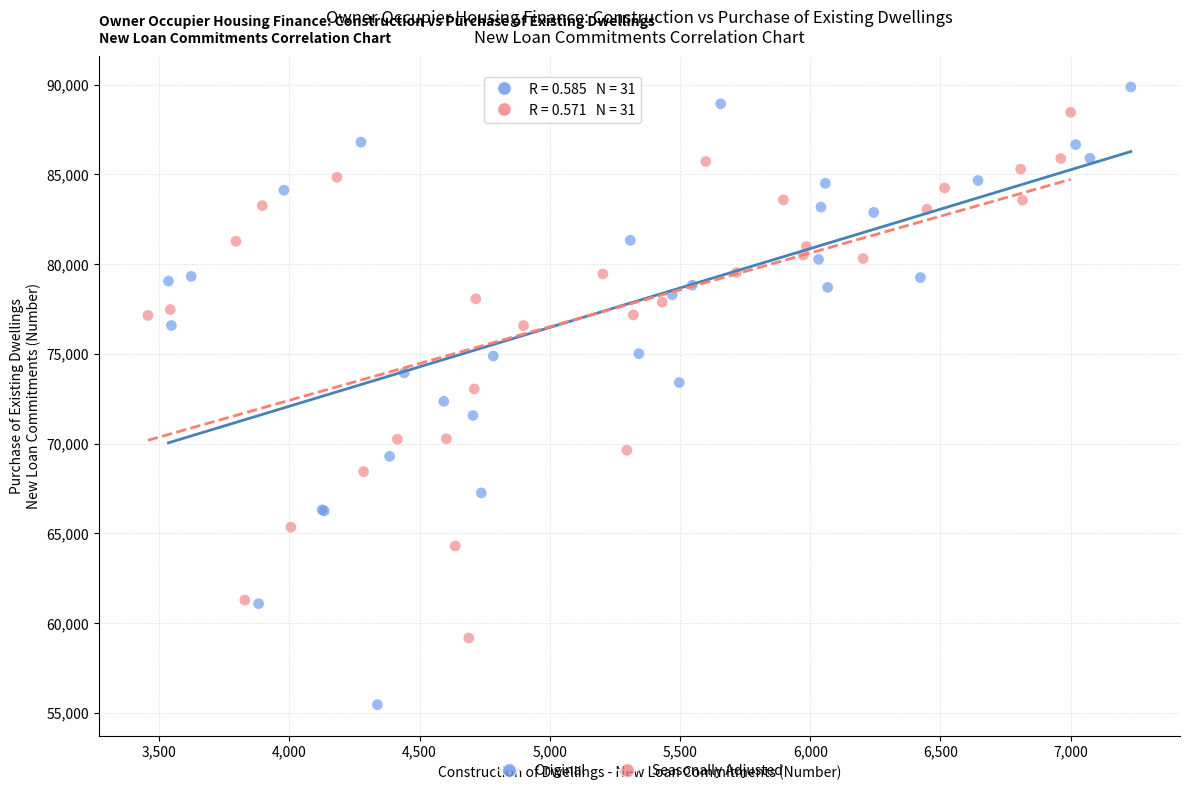

Which series contains the lowest Y value?

Original